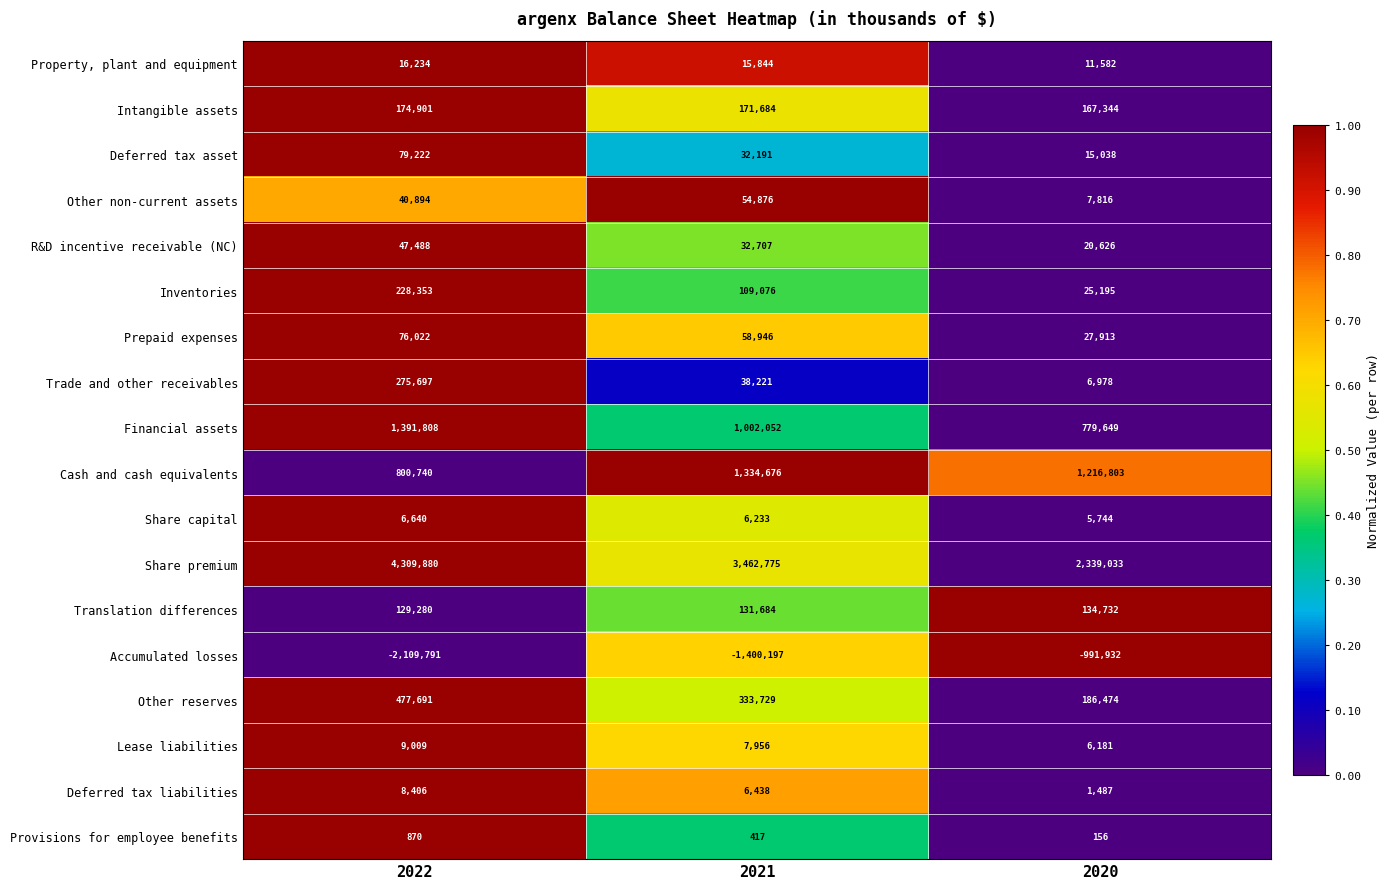

How many Deferred tax asset values are between 15038 and 79222?

3